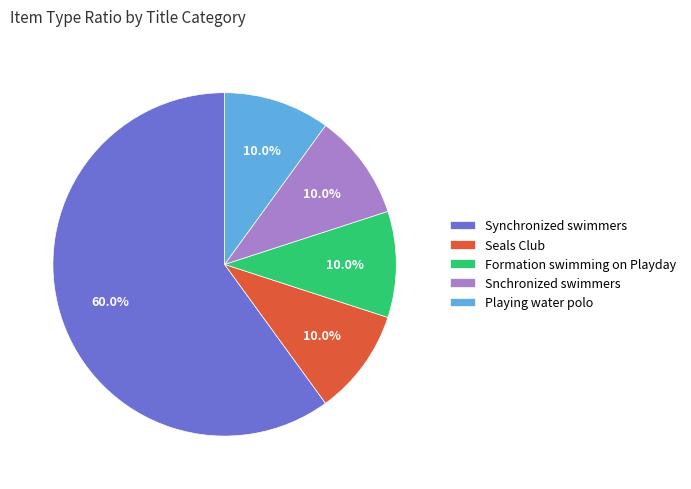

Which category accounts for the majority?

Synchronized swimmers